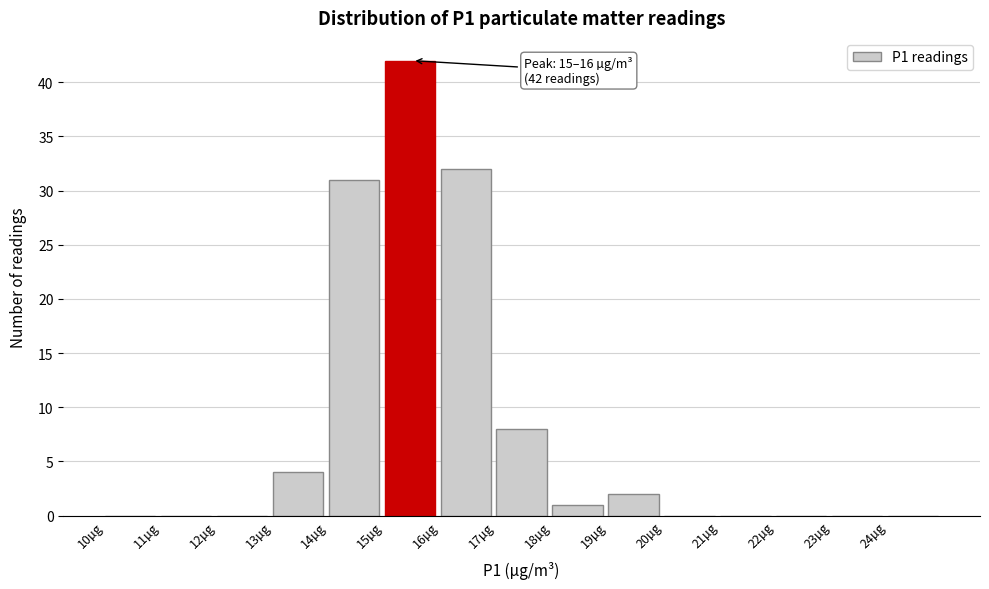

Over which range of the x-axis is the bar tallest?

15 to 16